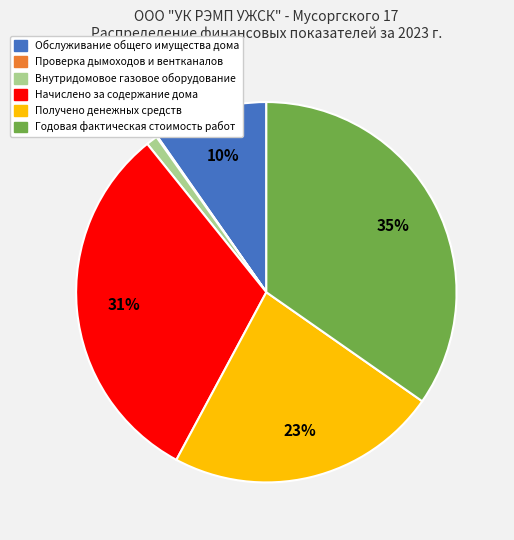

To the nearest percent, what is the difference between the largest and smallest slice percentages?

35%